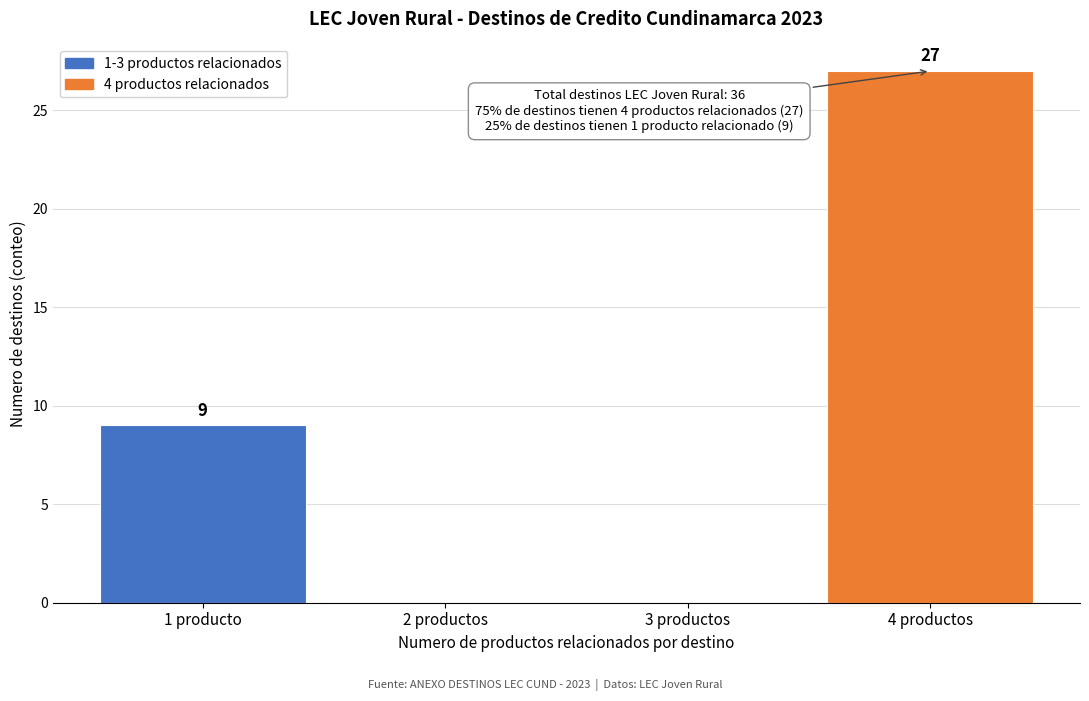

Reading left to right, transcribe all the data shown in this chart.

1 producto=9	2 productos=0	3 productos=0	4 productos=27